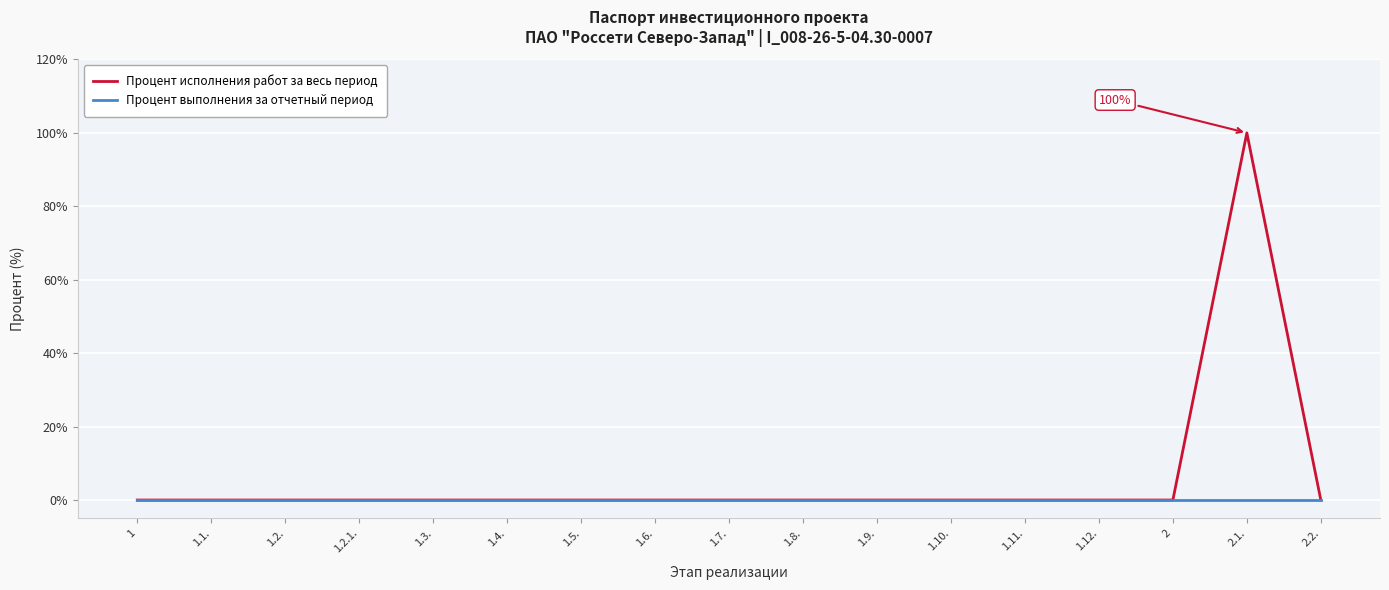

What is the maximum value shown in the chart?

100